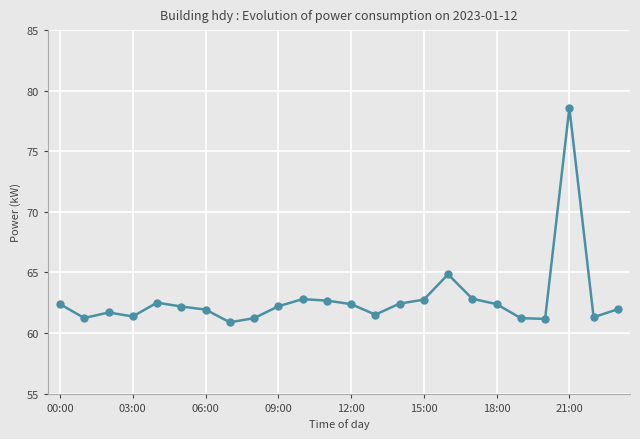

What is the maximum value shown in the chart?

78.6